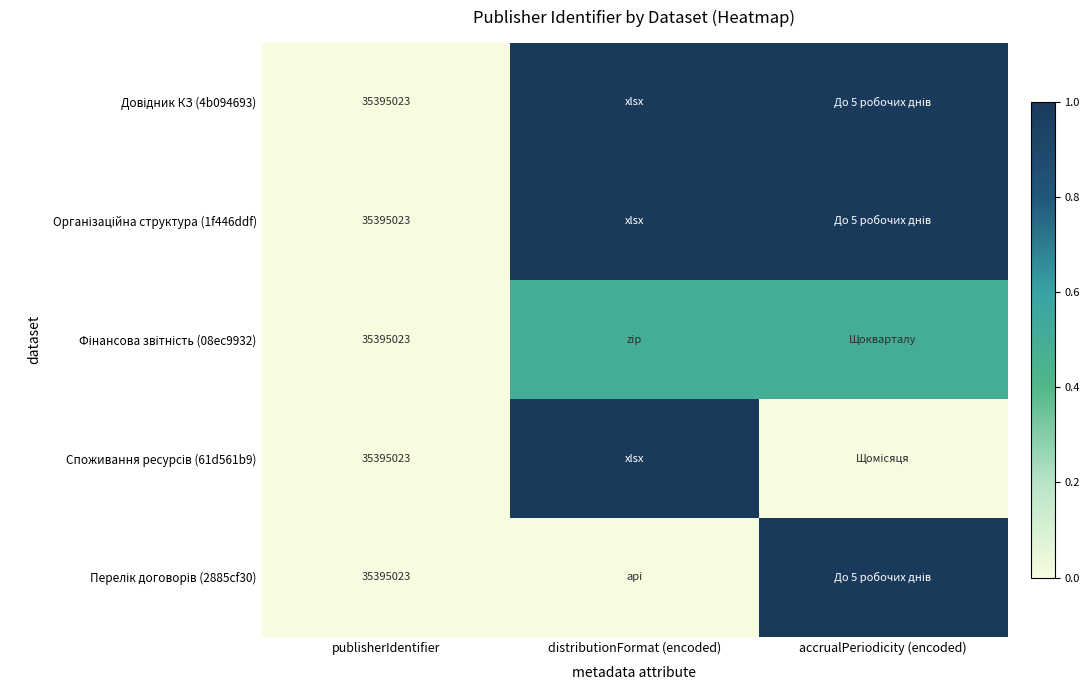

What is the total value across all series at publisherIdentifier?

176975115.0